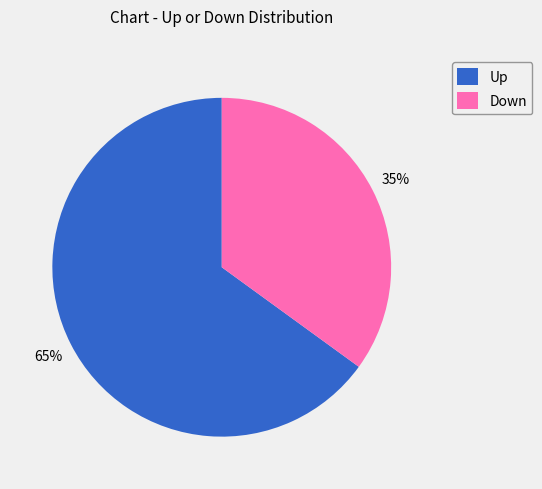

What percentage is the Down slice, to the nearest percent?

35%